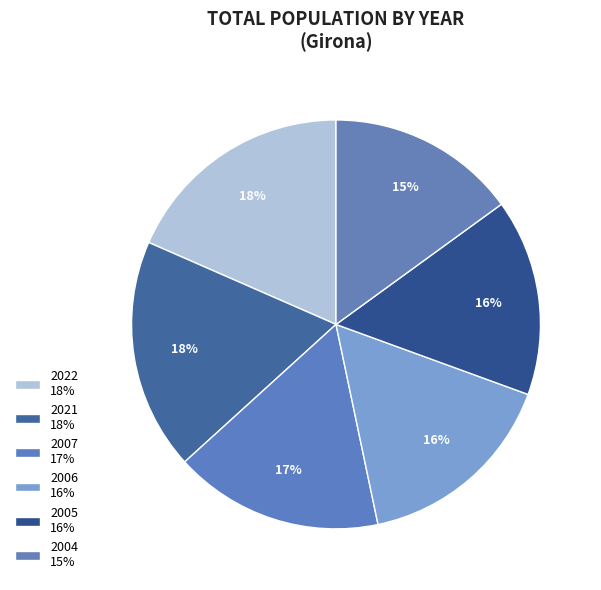

What portion of the pie excludes 2021?

81.7%